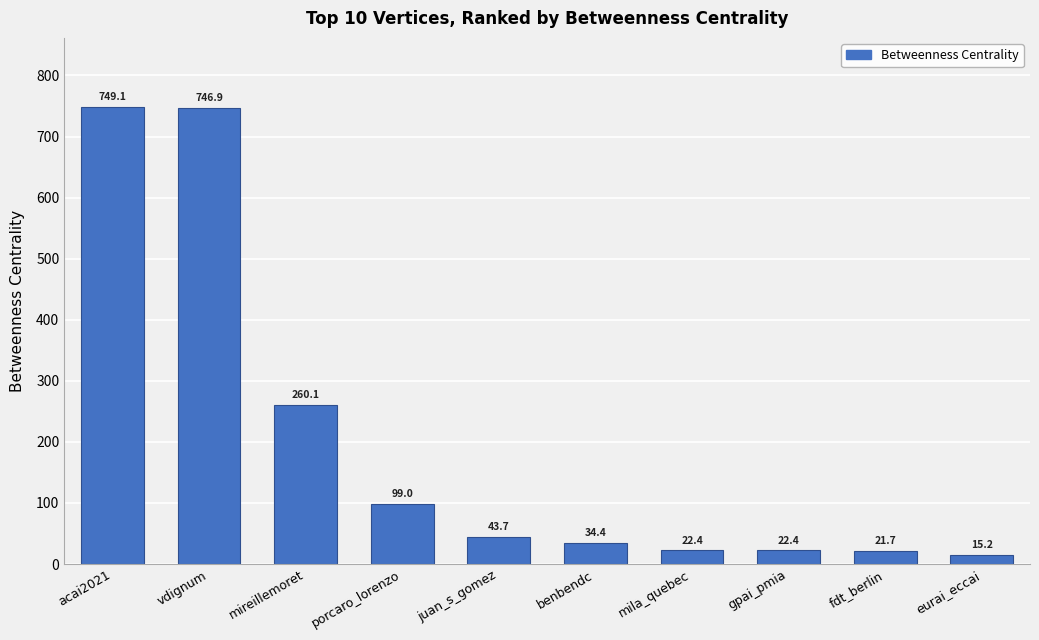

Which has a higher value, mireillemoret or juan_s_gomez?

mireillemoret